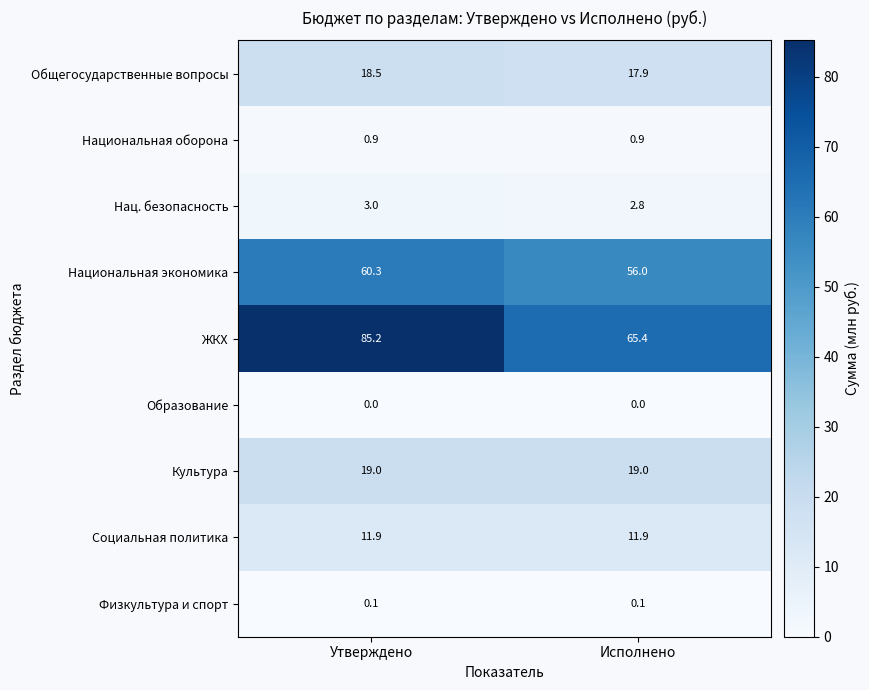

Which series has the largest range (max minus min)?

ЖКХ